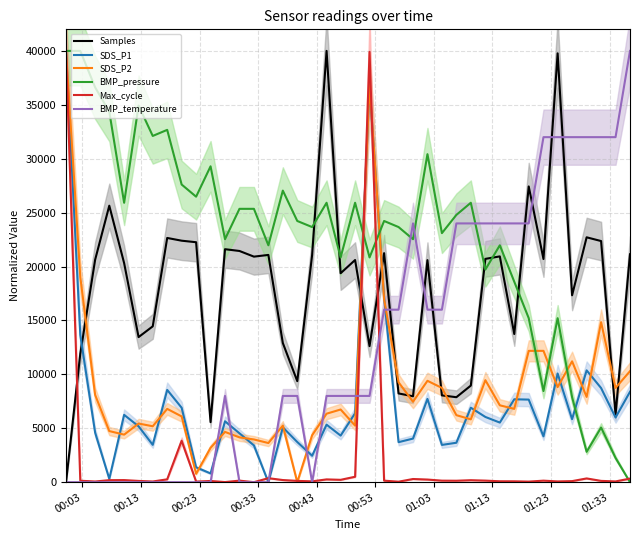

How many categories are shown in the chart?

40